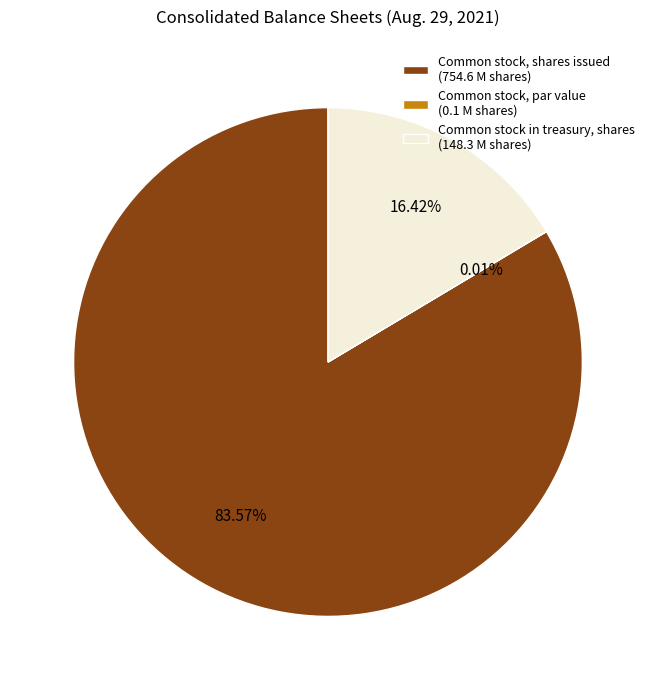

To the nearest percent, what percentage of the pie is Common stock in treasury, shares?

16%